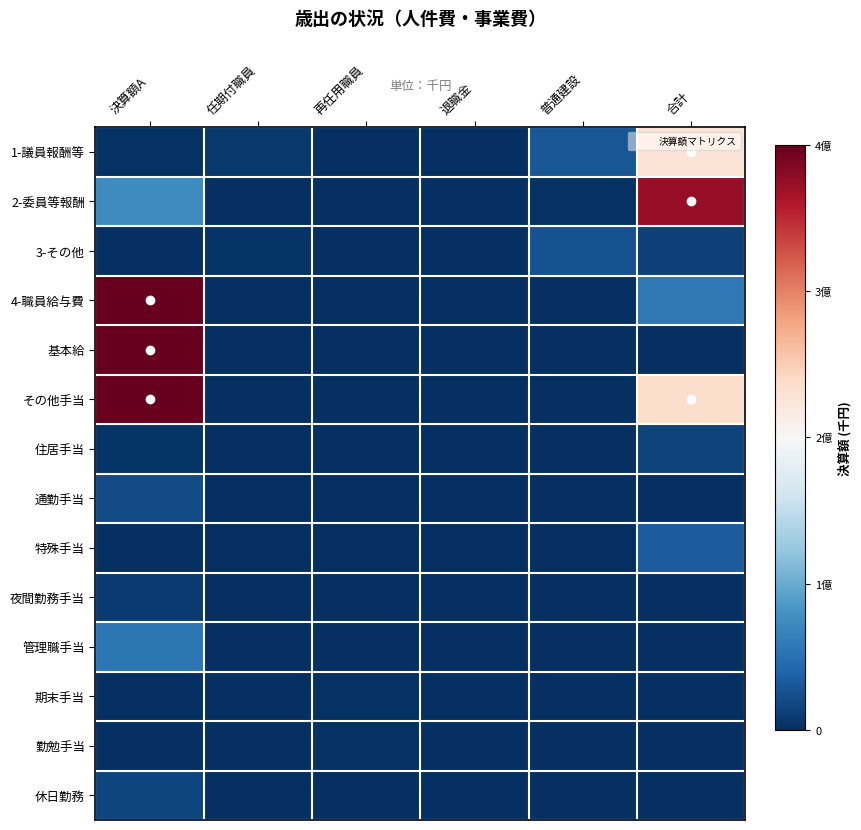

Rank the series by their maximum value, from lowest to highest.

勤勉手当, 期末手当, 夜間勤務手当, 住居手当, 休日勤務, 通勤手当, 3-その他, 特殊手当, 管理職手当, 1-議員報酬等, 2-委員等報酬, その他手当, 基本給, 4-職員給与費